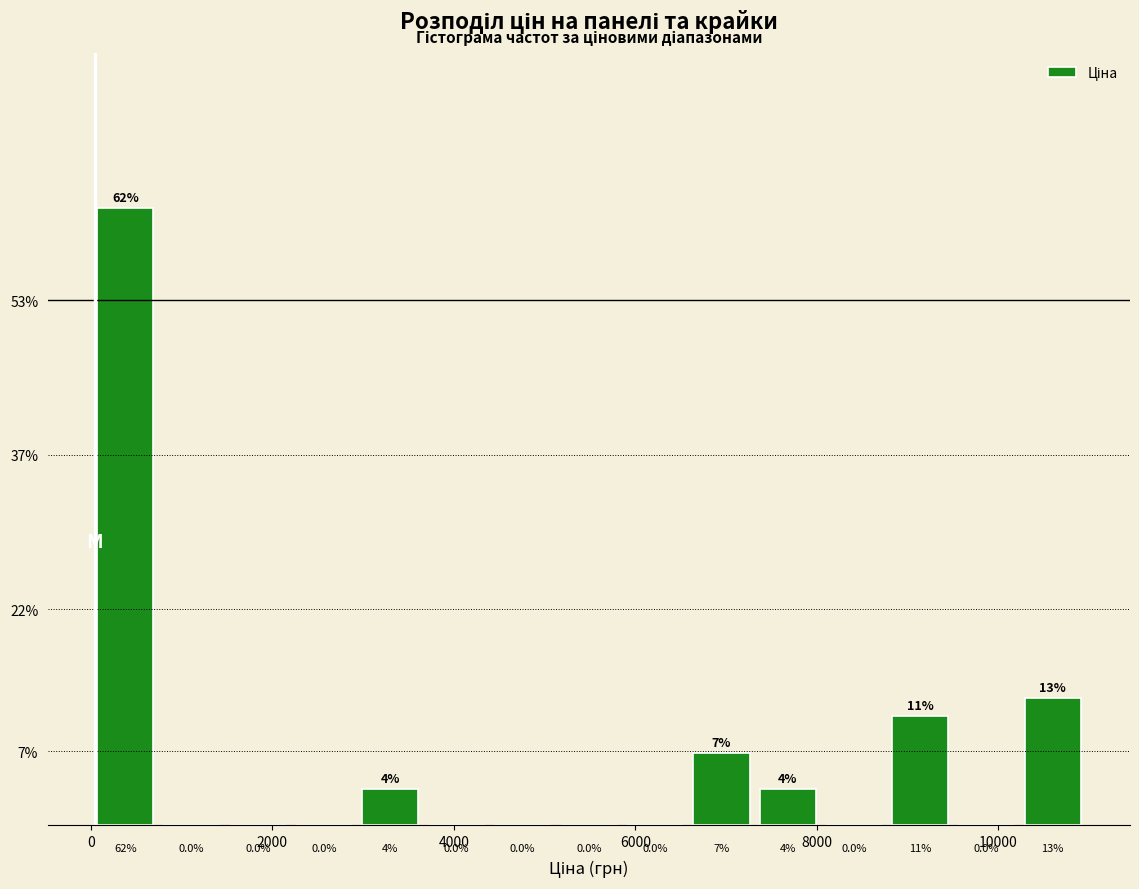

Around what value on the x-axis is the tallest bar? Give the approximate position of its centre, as read against the axis.

400